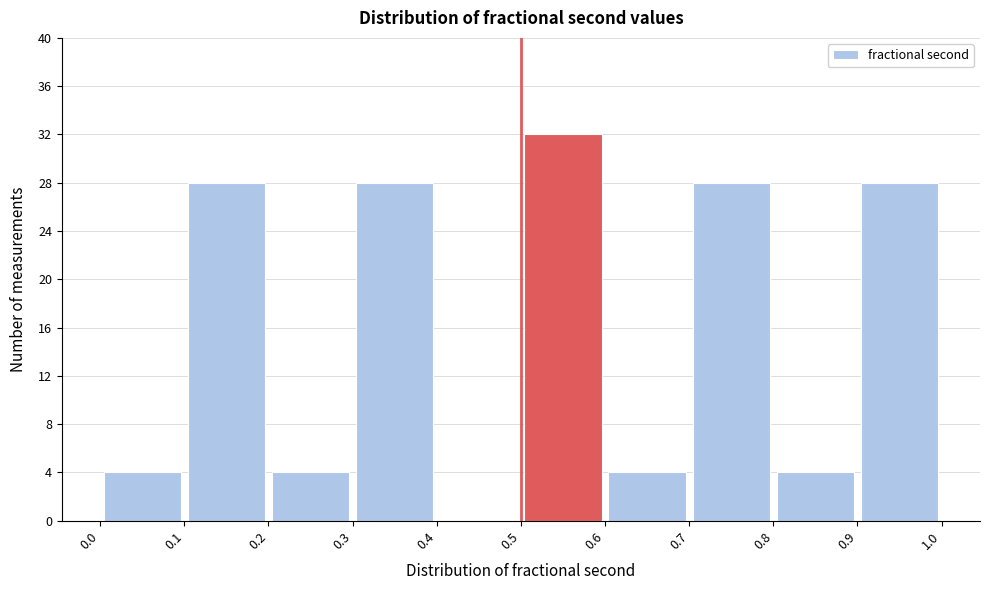

Over which range of the x-axis is the bar tallest?

0.5 to 0.6